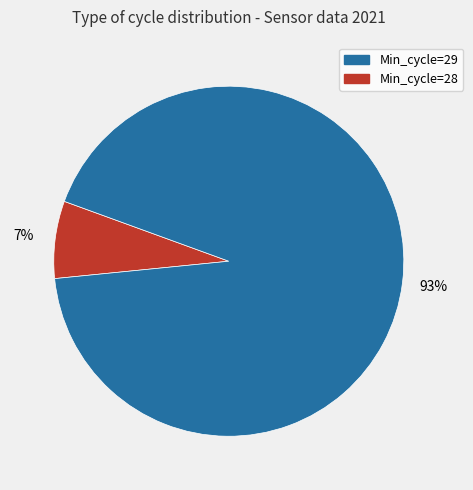

To the nearest percent, what is the difference between the largest and smallest slice percentages?

86%